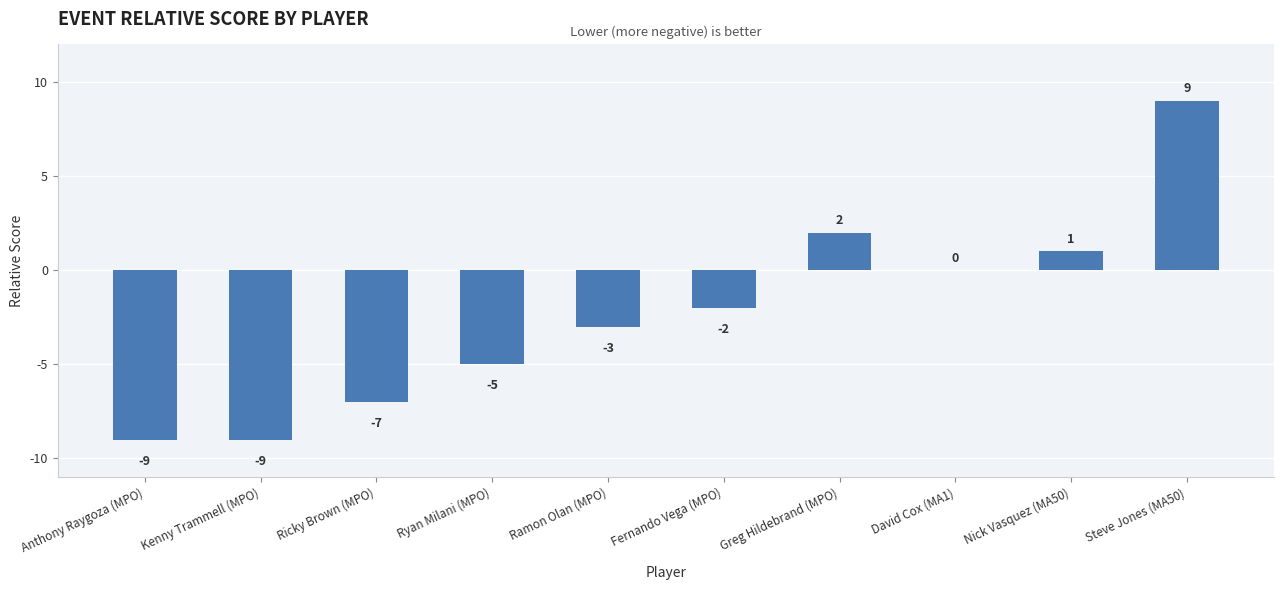

Between Steve Jones (MA50) and David Cox (MA1), which is larger?

Steve Jones (MA50)